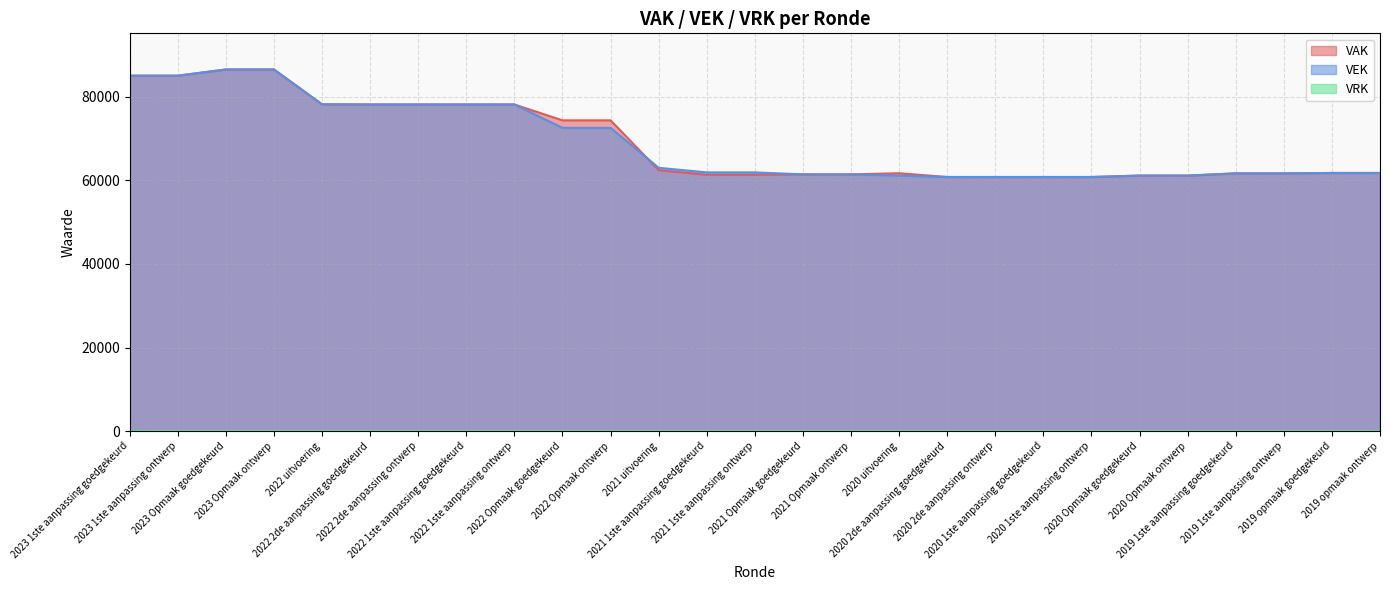

At which label does VEK first exceed 61929?

2023 1ste aanpassing goedgekeurd